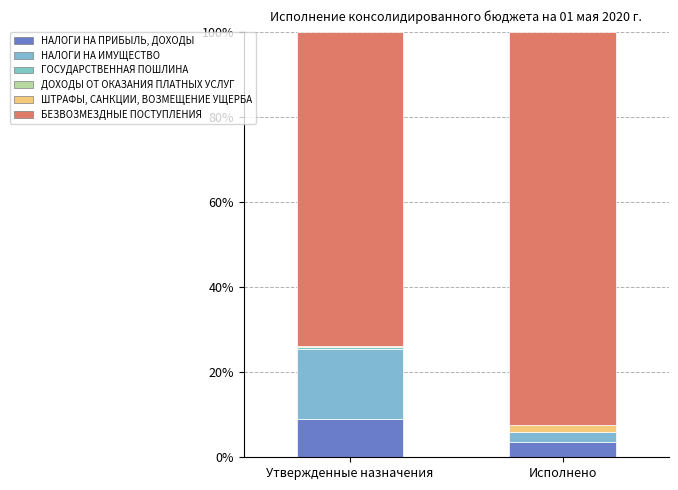

Does the chart contain stacked bars?

Yes